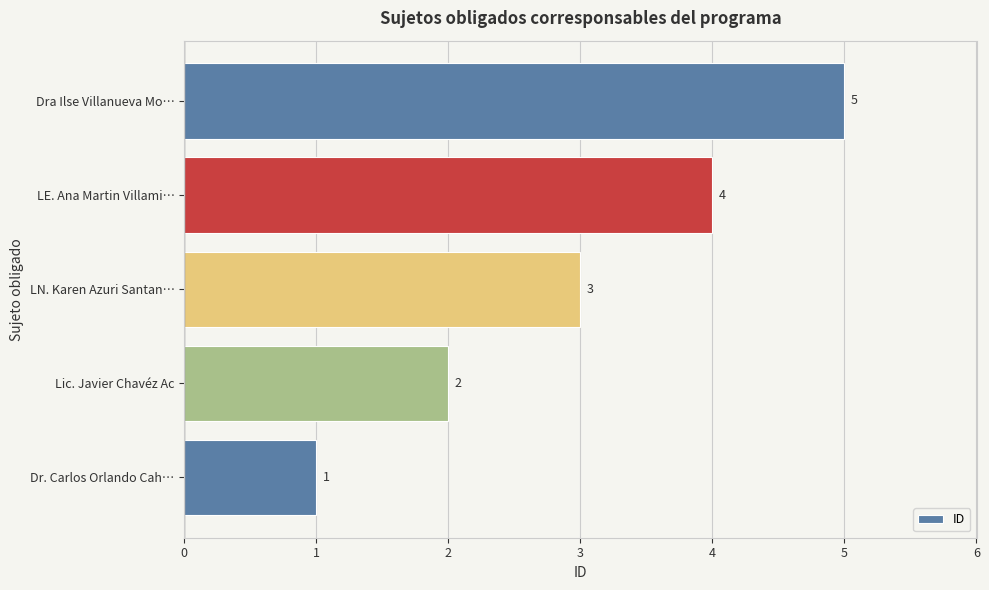

List the labels in order of value, smallest first.

Dr. Carlos Orlando Cah…, Lic. Javier Chavéz Ac, LN. Karen Azuri Santan…, LE. Ana Martin Villami…, Dra Ilse Villanueva Mo…